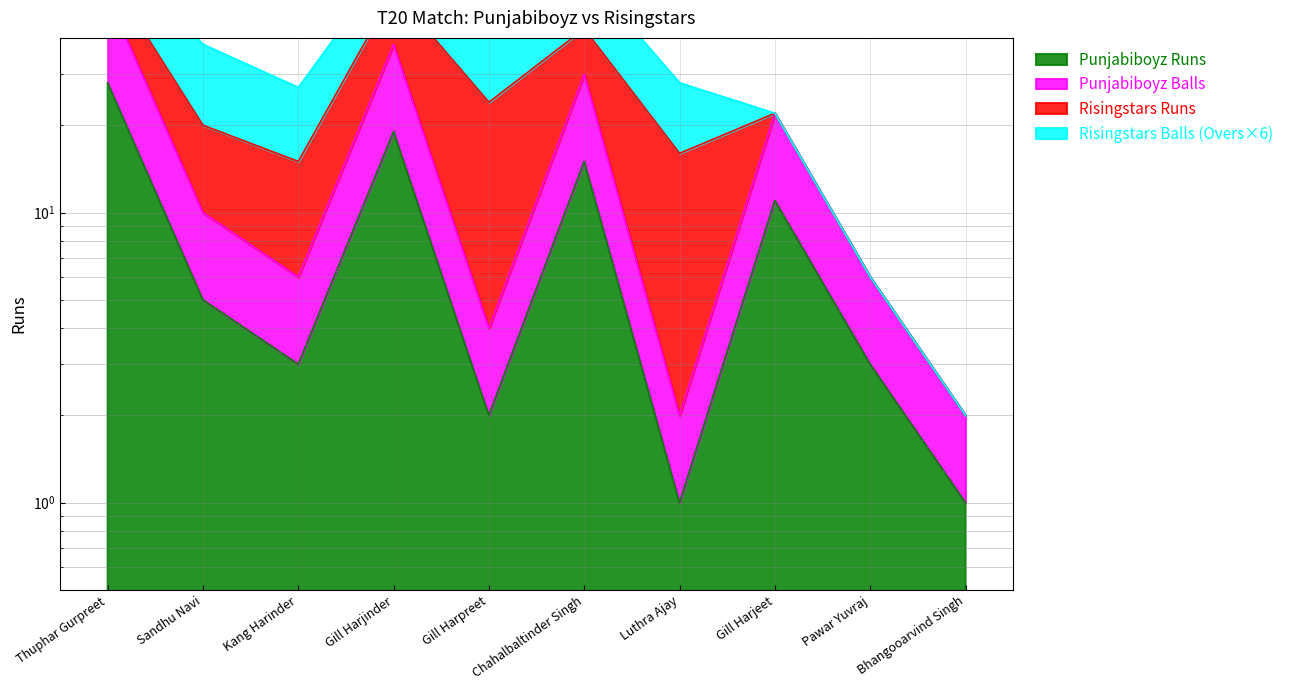

At which label is Punjabiboyz Runs closest to 14?

Chahalbaltinder Singh